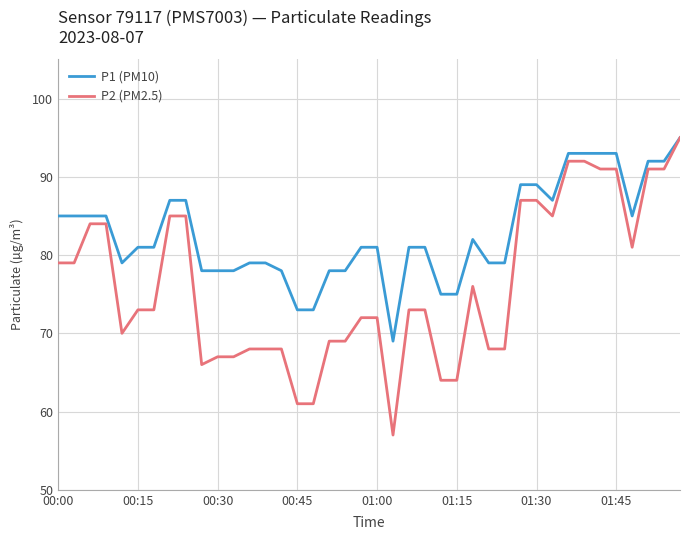

What is the lowest value of the P2 (PM2.5) series?

57